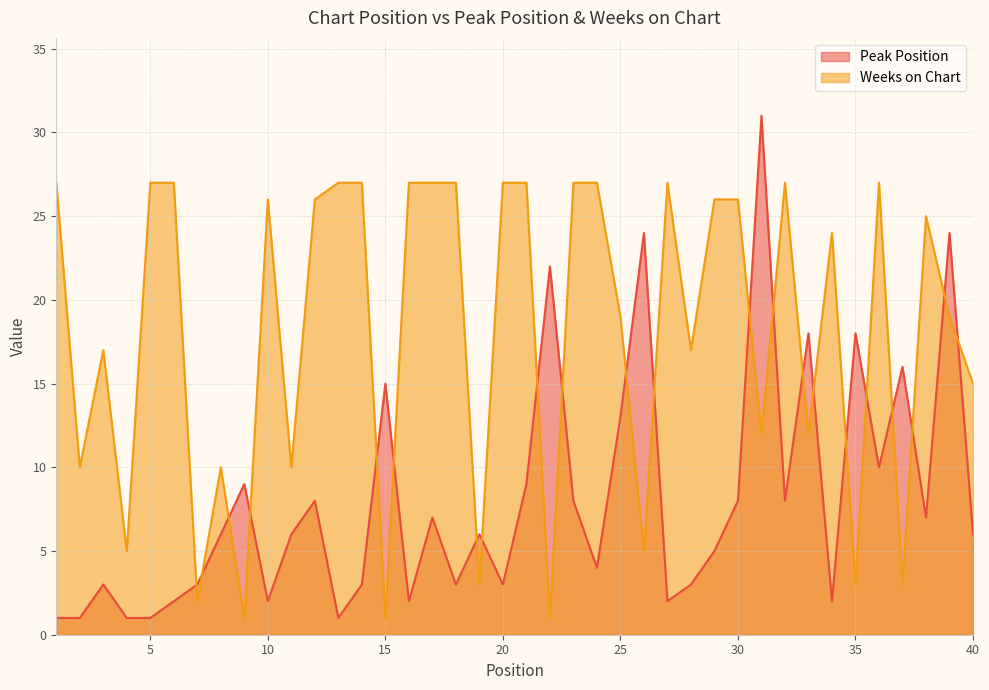

What is the sum of the Peak Position values at 30 and 15?

23